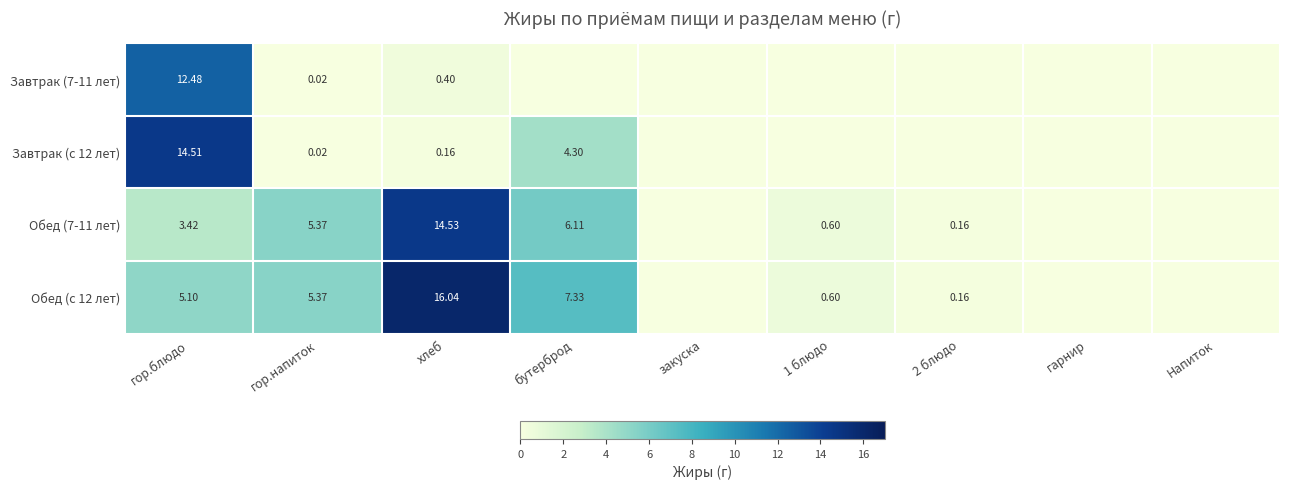

What is the difference between the maximum and second lowest values in the Завтрак (с 12 лет) series?

14.5